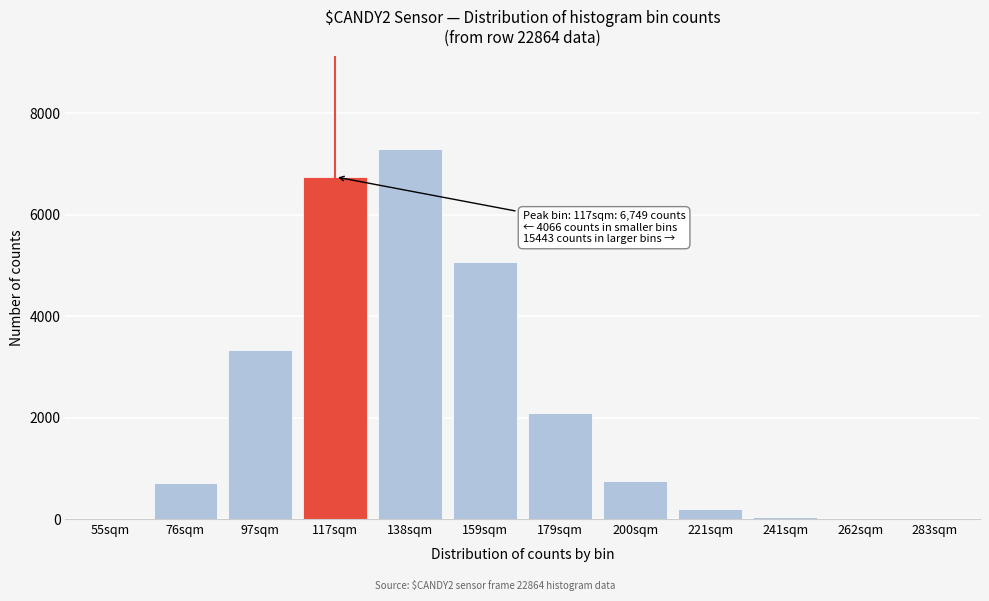

What is the change in value from 117sqm to 179sqm?

-4658